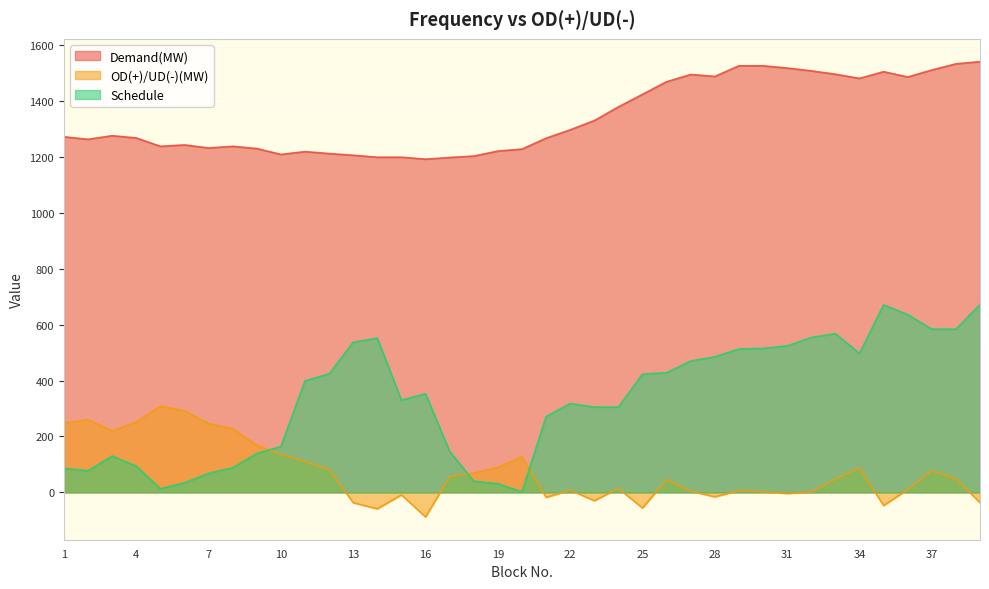

In Demand(MW), how many points are higher than both neighbors (excluding endpoints)?

6